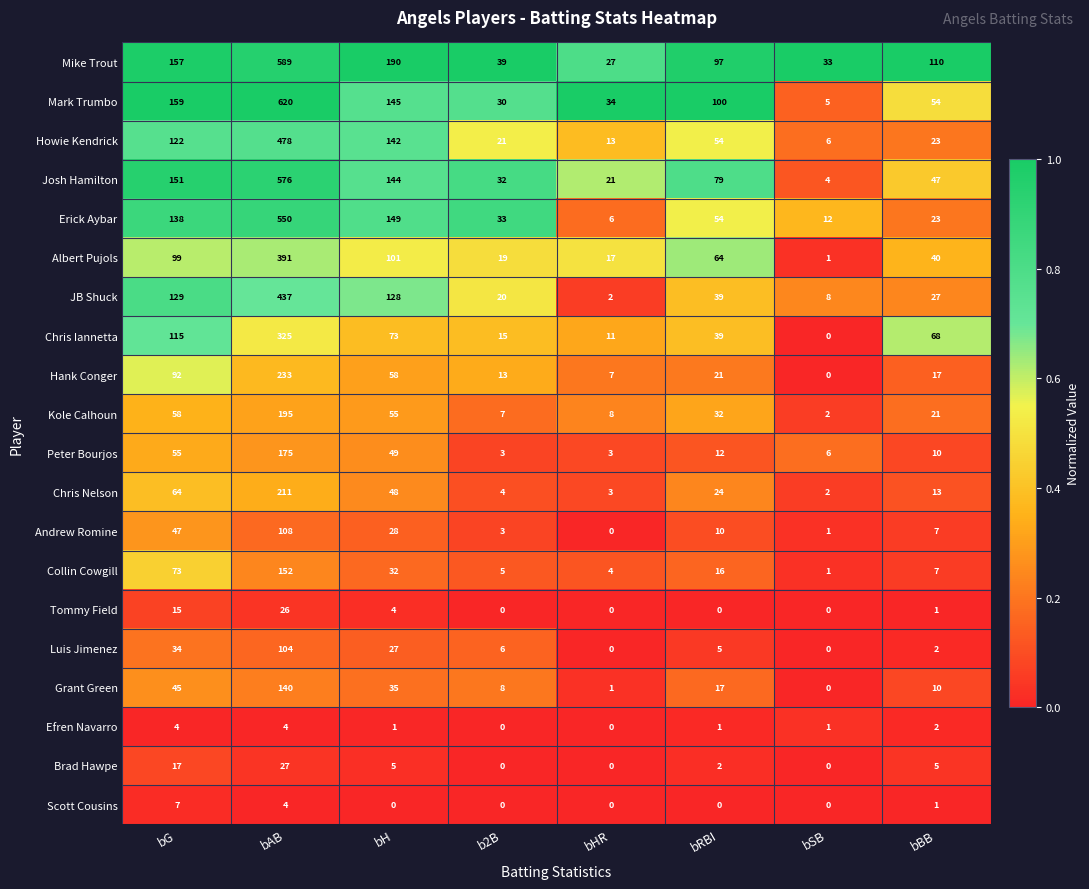

Which series has the largest range (max minus min)?

Mark Trumbo